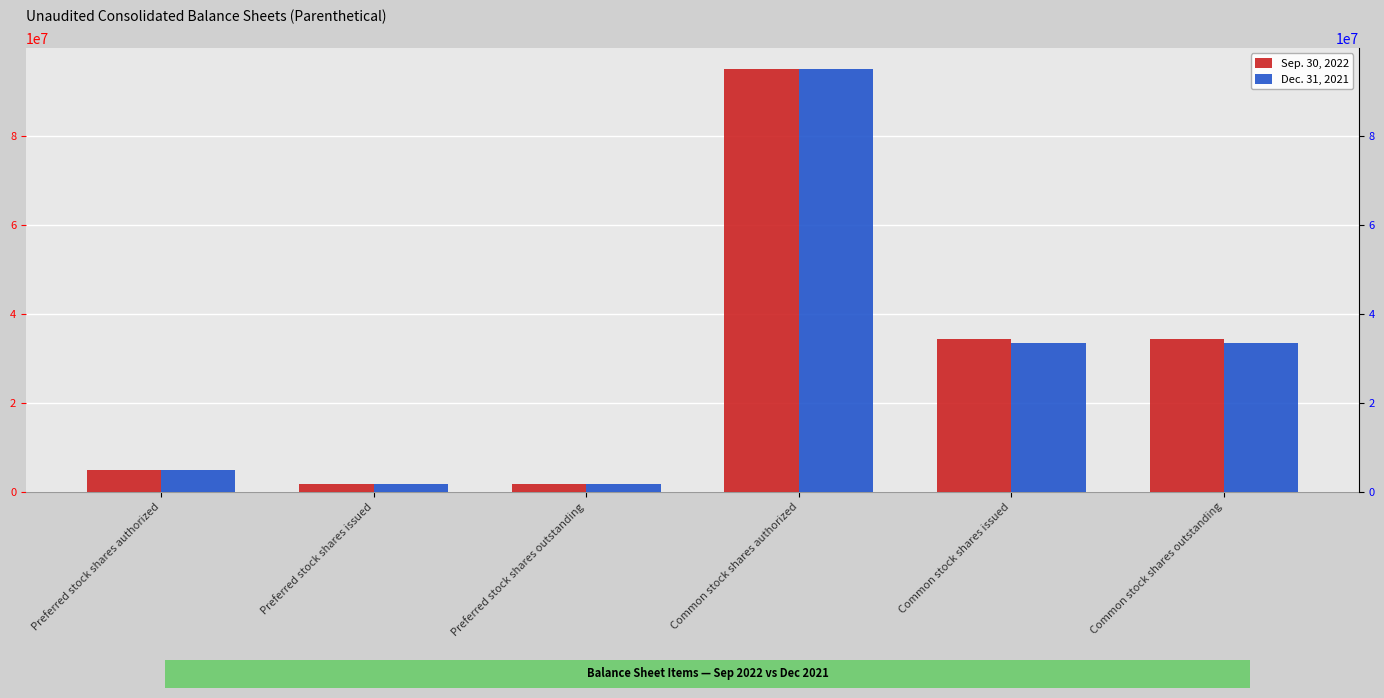

What is the lowest value of the Sep. 30, 2022 series?

1777778